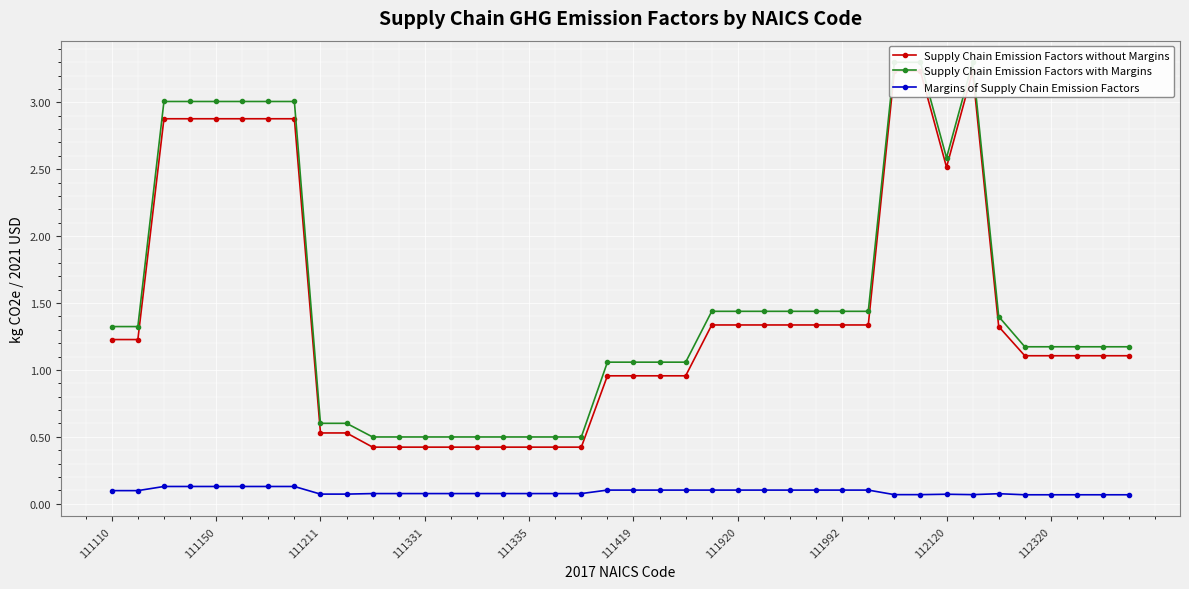

Is the value of Supply Chain Emission Factors with Margins at 11 greater than the value of Margins of Supply Chain Emission Factors at 26?

Yes